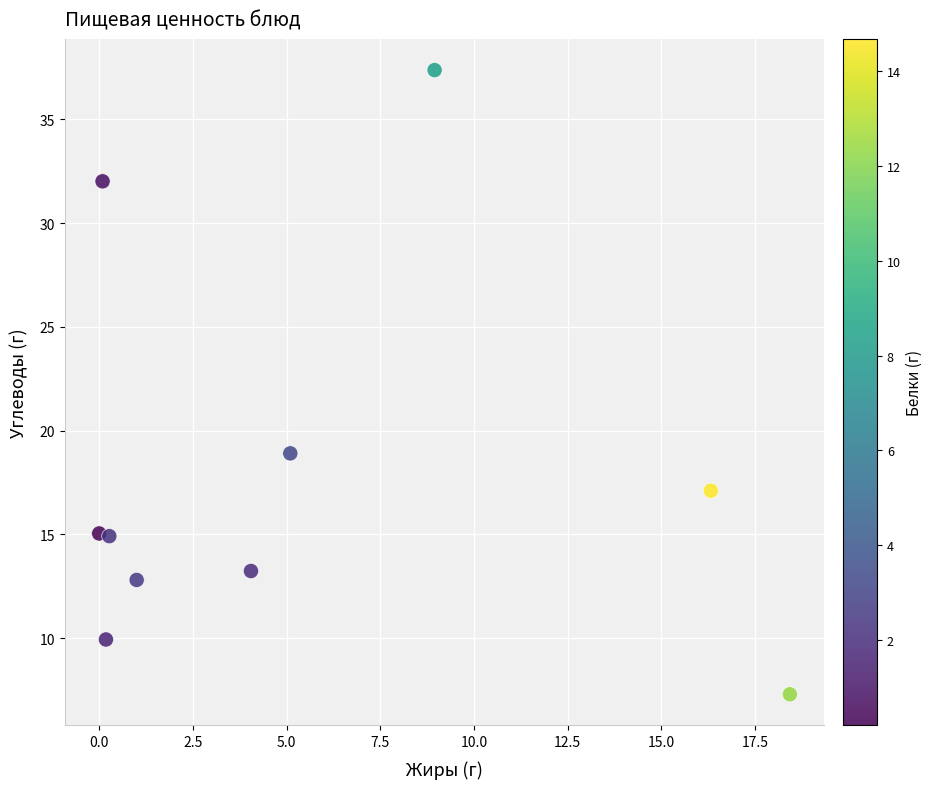

What is the average Y value?

17.9